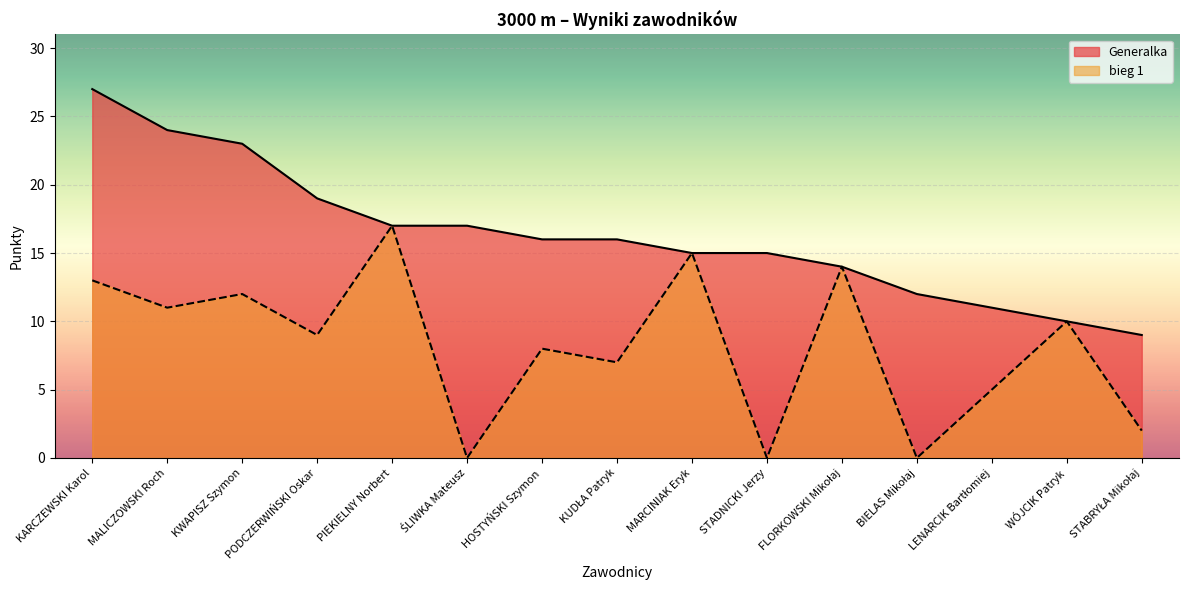

What is the total value across all series at BIELAS Mikołaj?

12